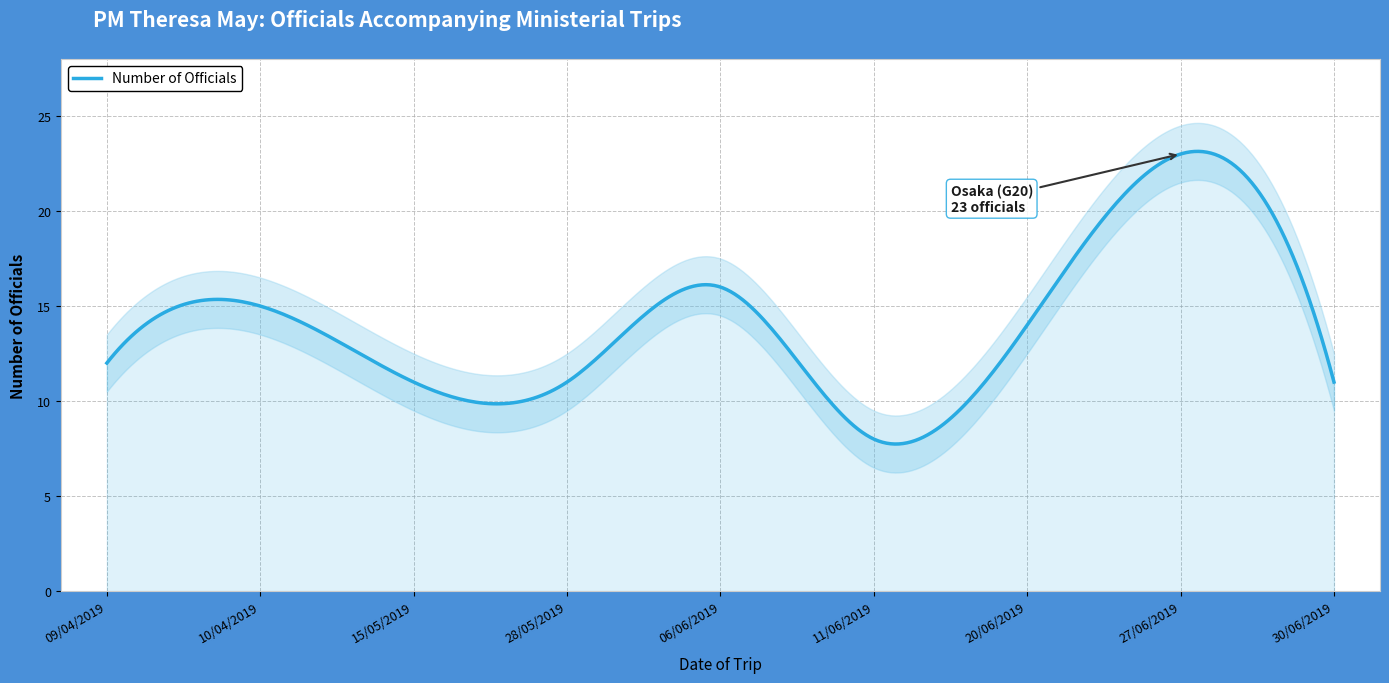

What is the minimum value shown in the chart?

8